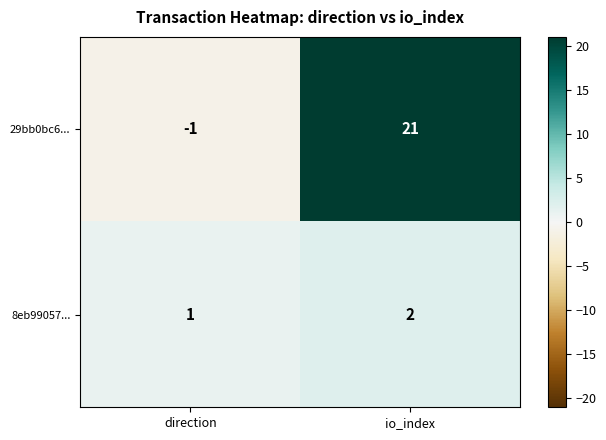

What value does the 29bb0bc6... series have at io_index?

21